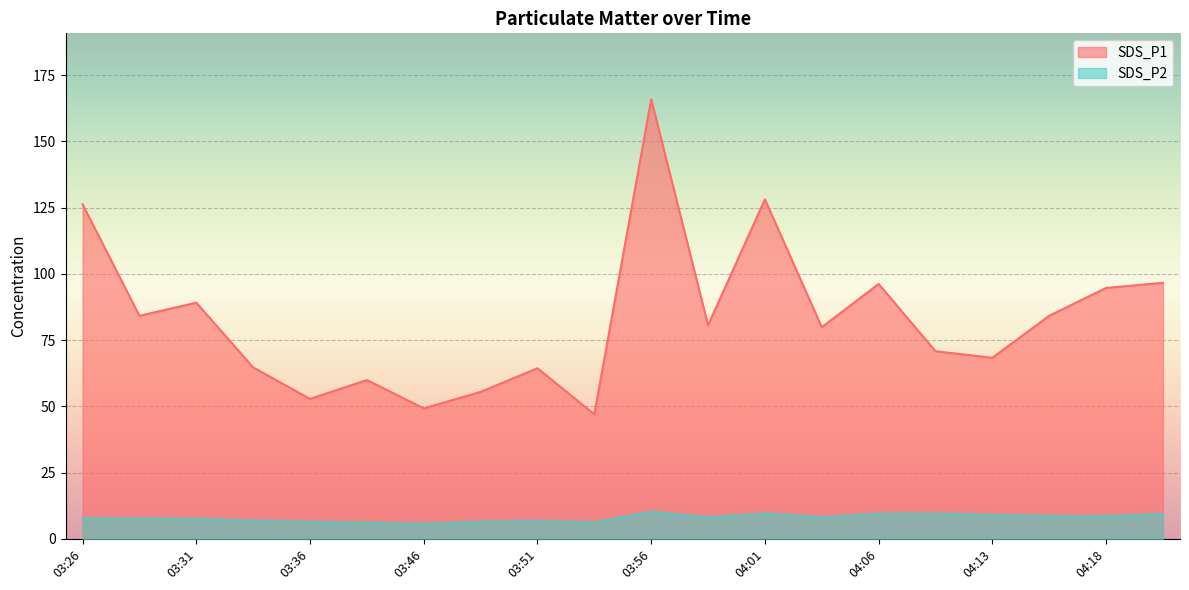

Where is the first local minimum for SDS_P1?

03:29